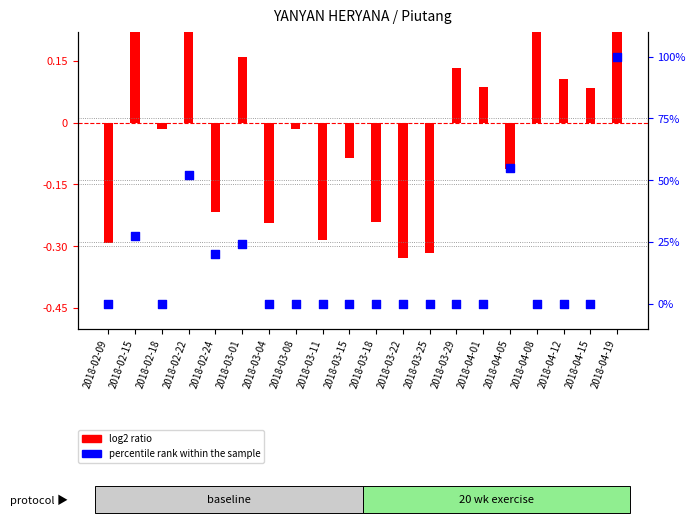

Which series has the largest total across all categories?

percentile rank within the sample